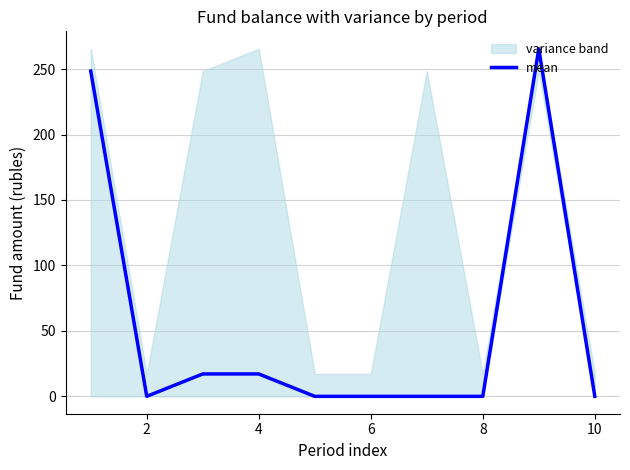

What is the sum of all values?

548.2